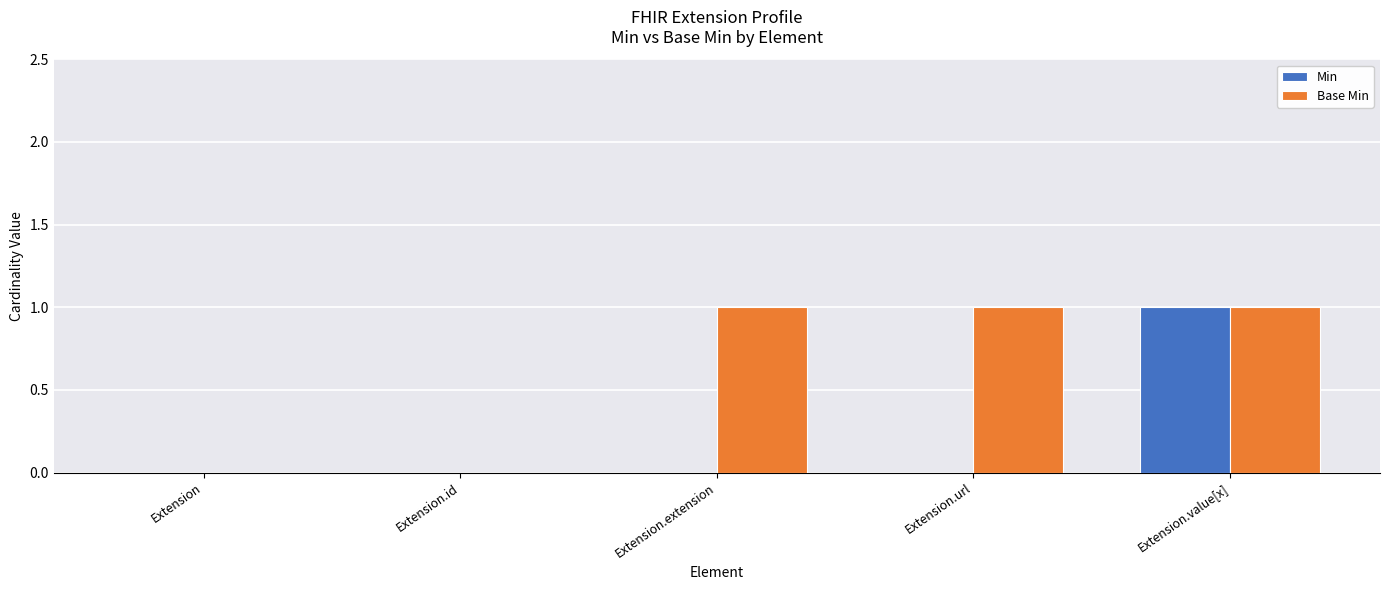

The Base Min series shows 1 at Extension.url. True or false?

True